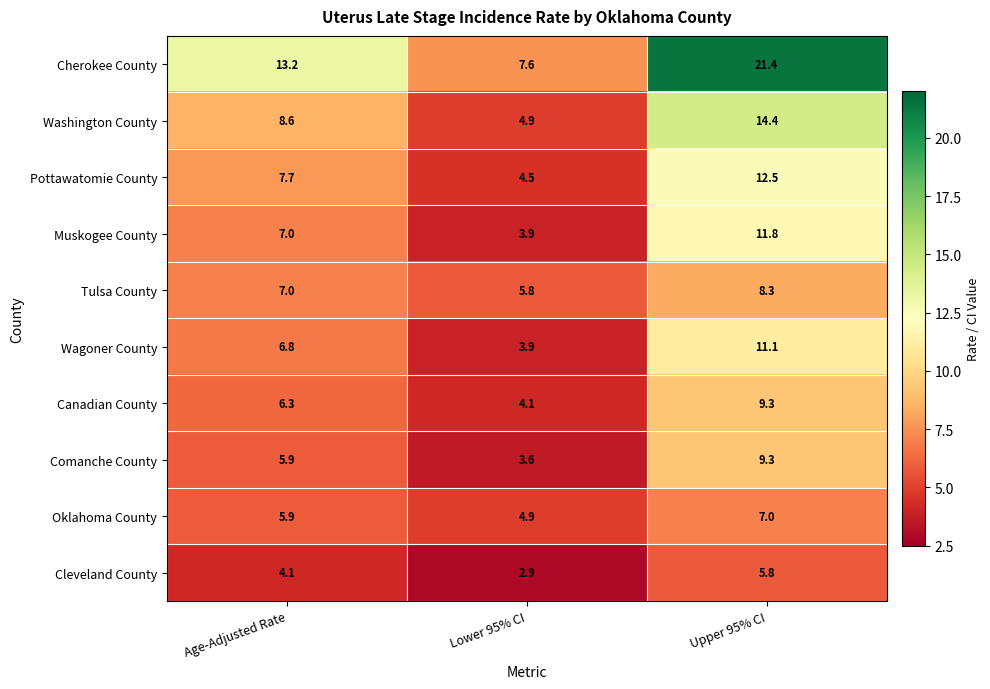

The Pottawatomie County series shows 6.0 at Lower 95% CI. True or false?

False